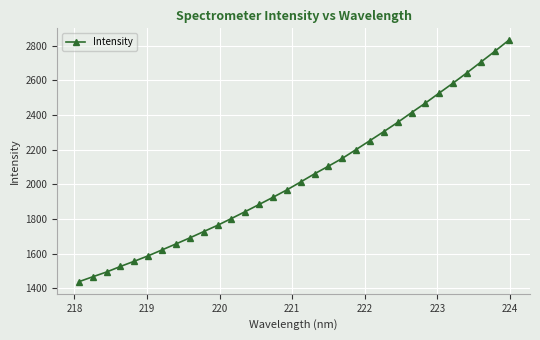

What is the sum of all values?

65345.9